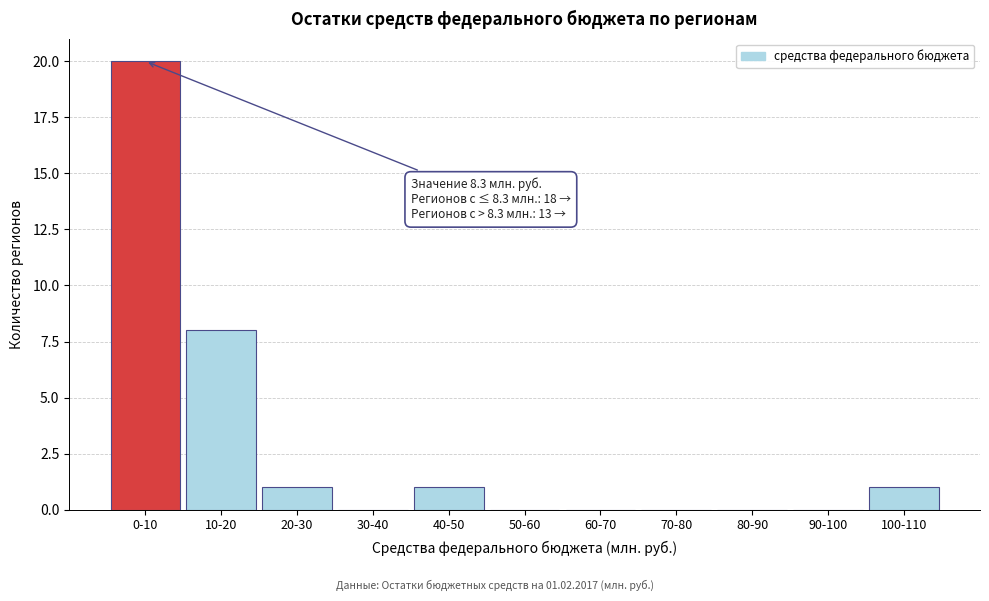

Reading left to right, list all the values displayed in this chart.

0-10=20	10-20=8	20-30=1	30-40=0	40-50=1	50-60=0	60-70=0	70-80=0	80-90=0	90-100=0	100-110=1